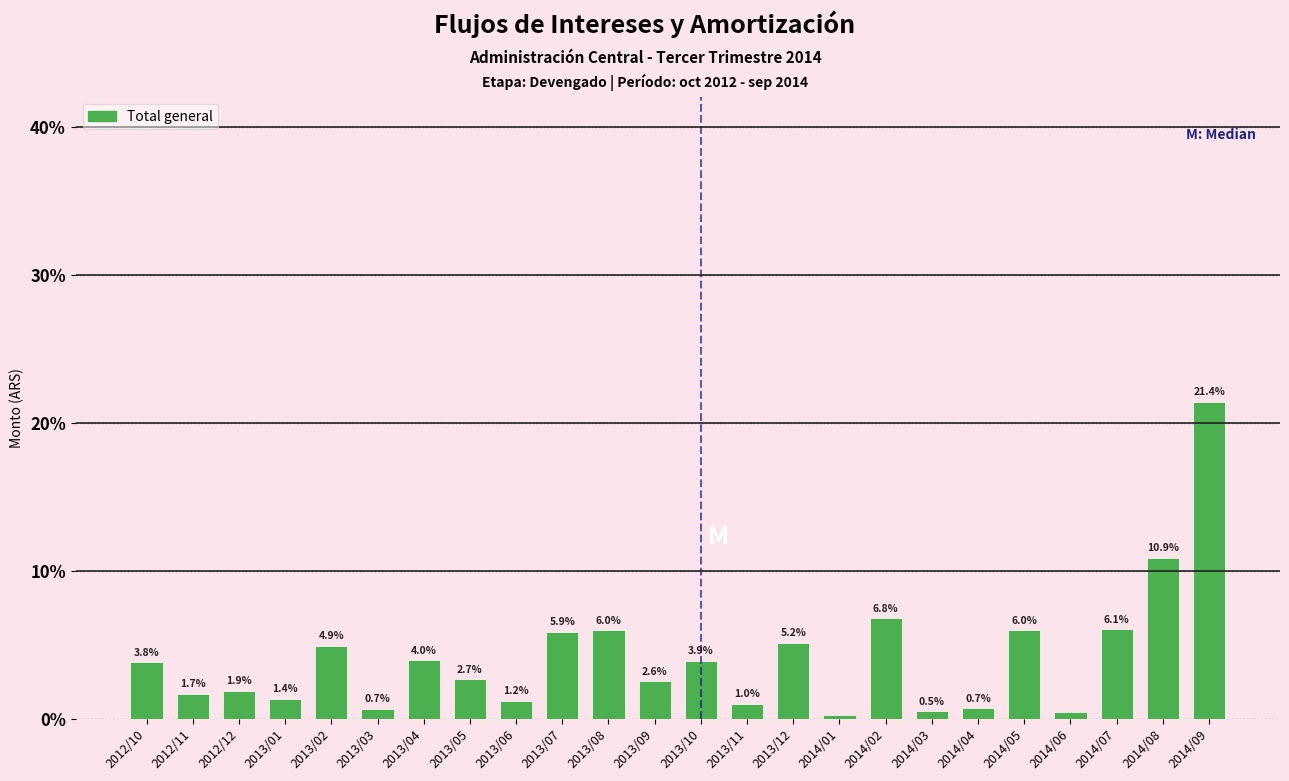

The chart shows a value of 6.1 at 2014/07. True or false?

True